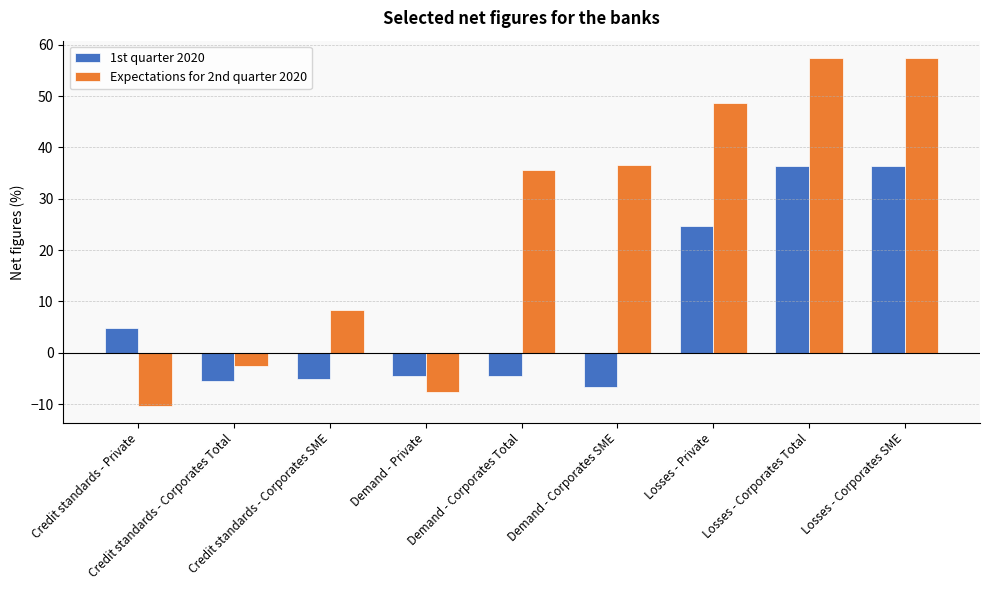

At which label does Expectations for 2nd quarter 2020 reach its minimum?

Credit standards - Private